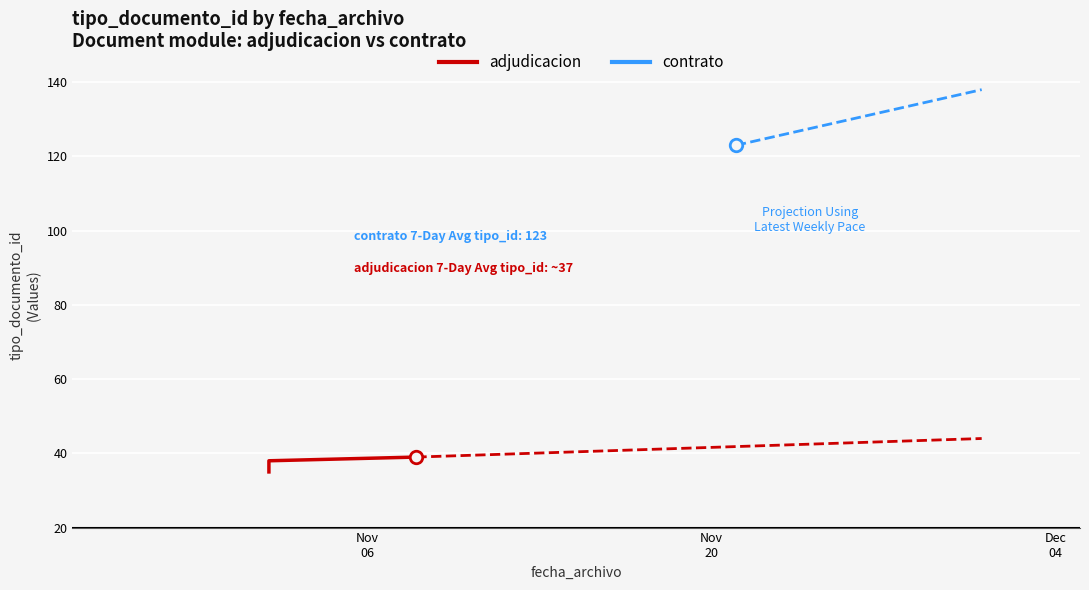

What is the minimum value shown in the chart?

35